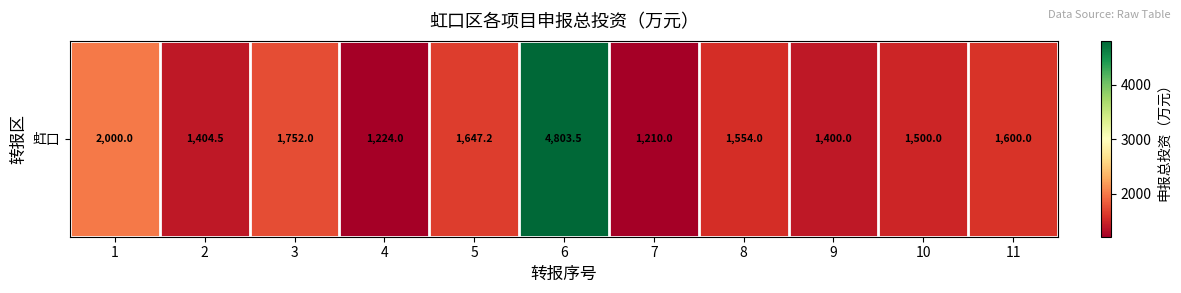

Reading left to right, transcribe all the data shown in this chart.

2000.0	1404.5	1752.0	1224.0	1647.2	4803.5	1210.0	1554.0	1400.0	1500.0	1600.0